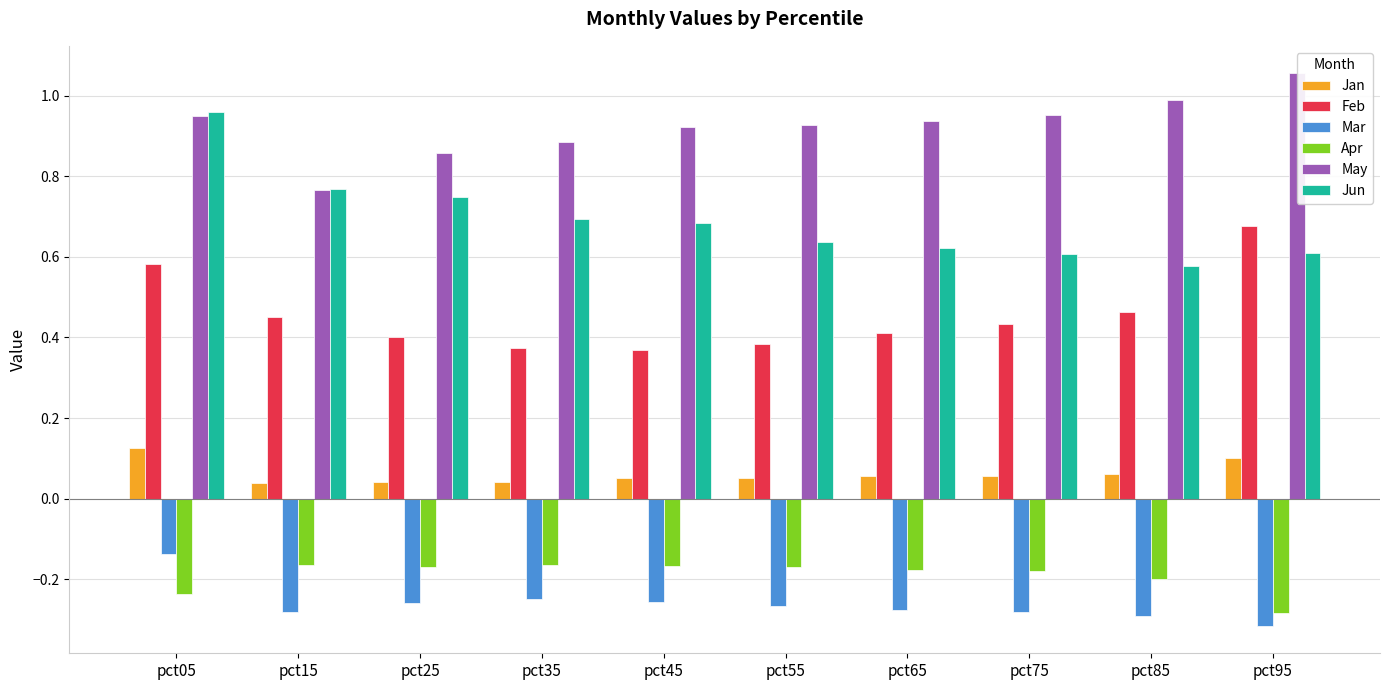

At which category does the chart reach its peak across all series?

pct95